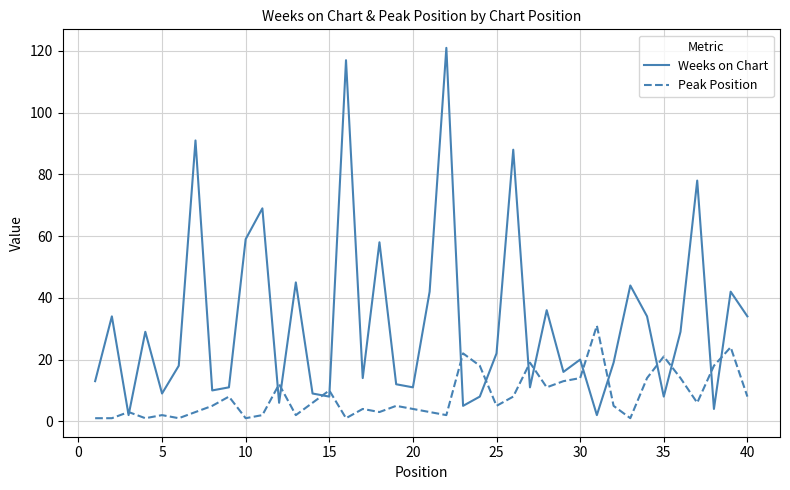

Which series has the largest range (max minus min)?

Weeks on Chart